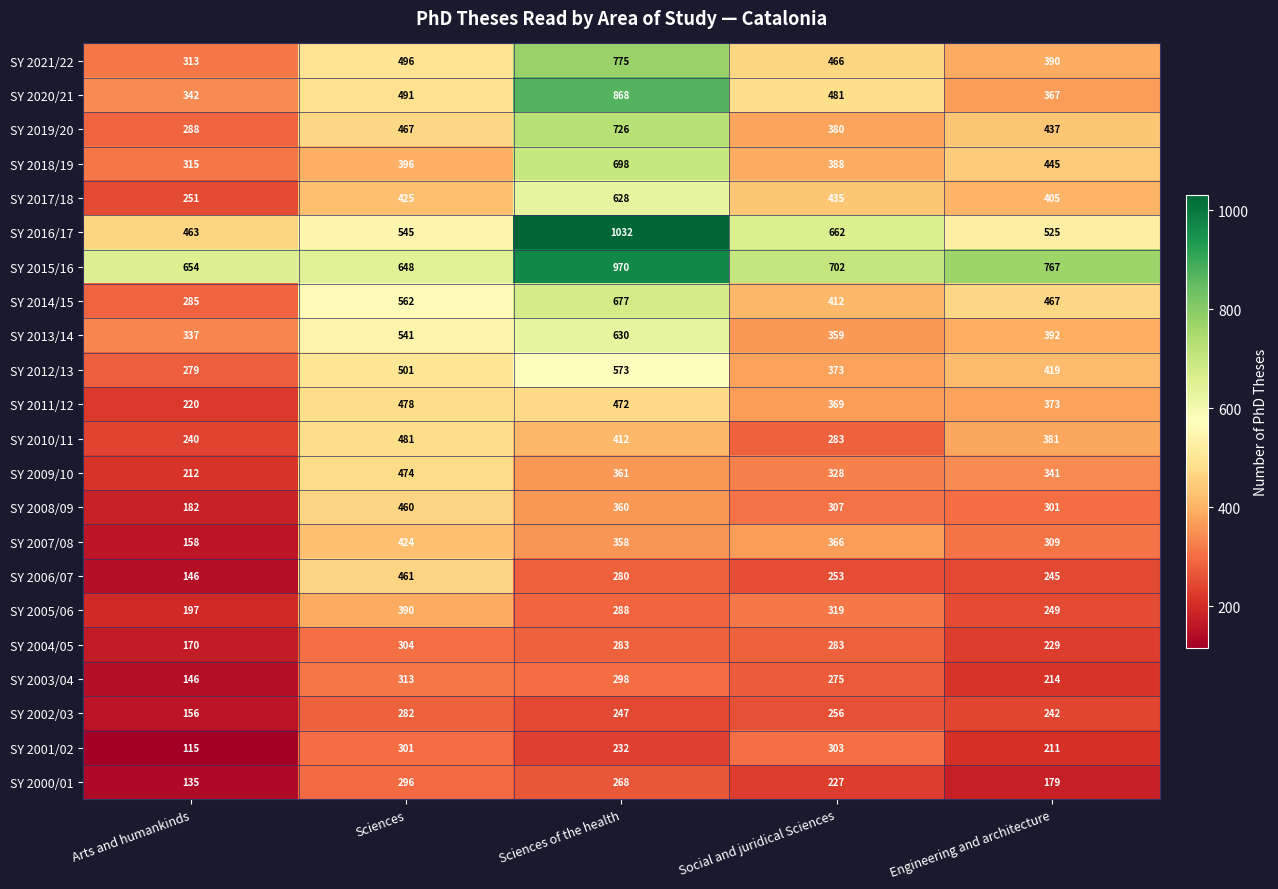

The value of SY 2021/22 at Arts and humankinds is 433. True or false?

False